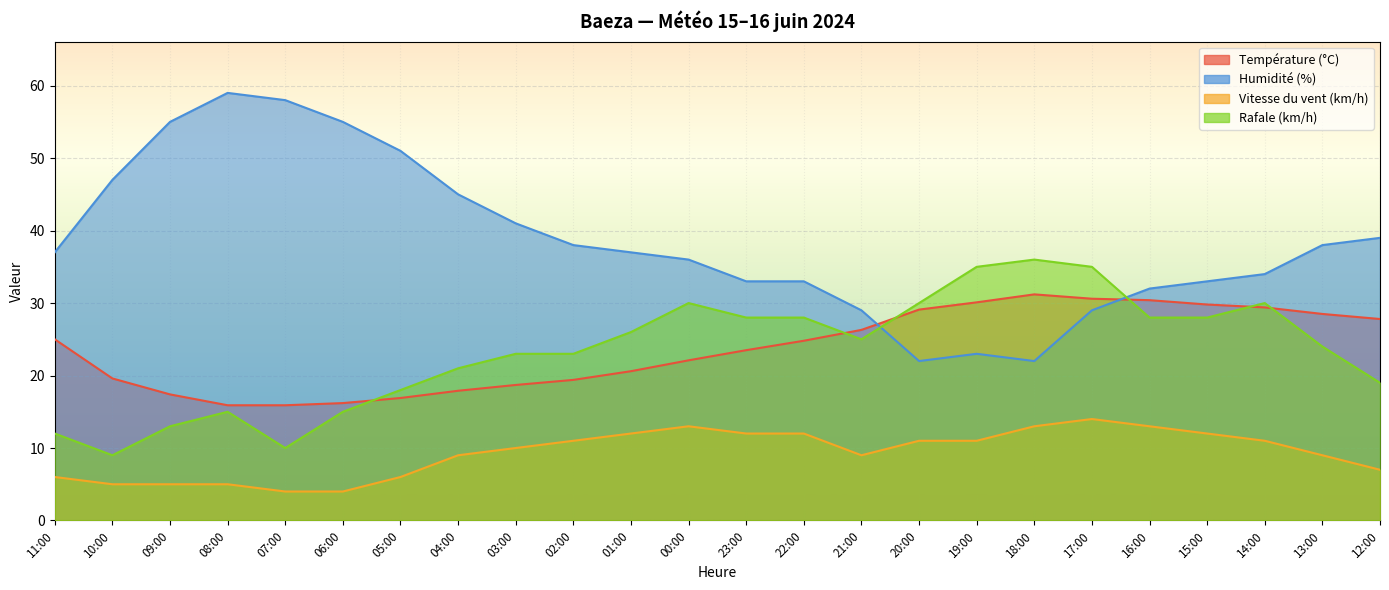

What is the label of the 10th point from the right?

21:00